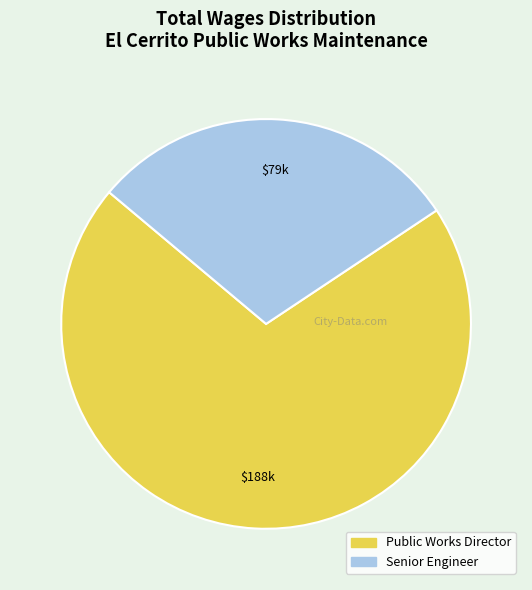

Approximately how many times larger is the value at Senior Engineer compared to Public Works Director?

0.4